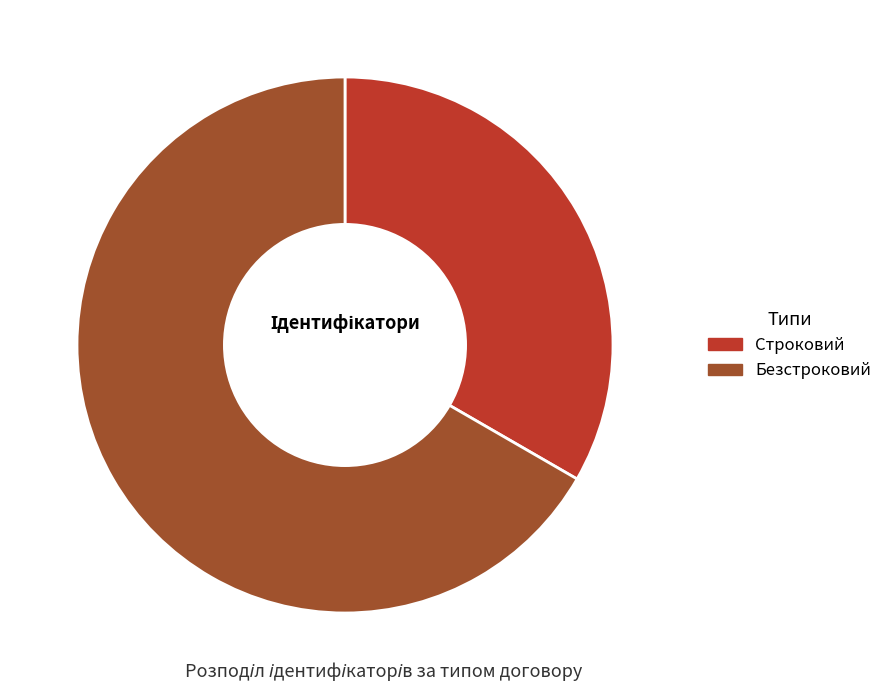

Which category has the smallest portion of the pie?

Строковий